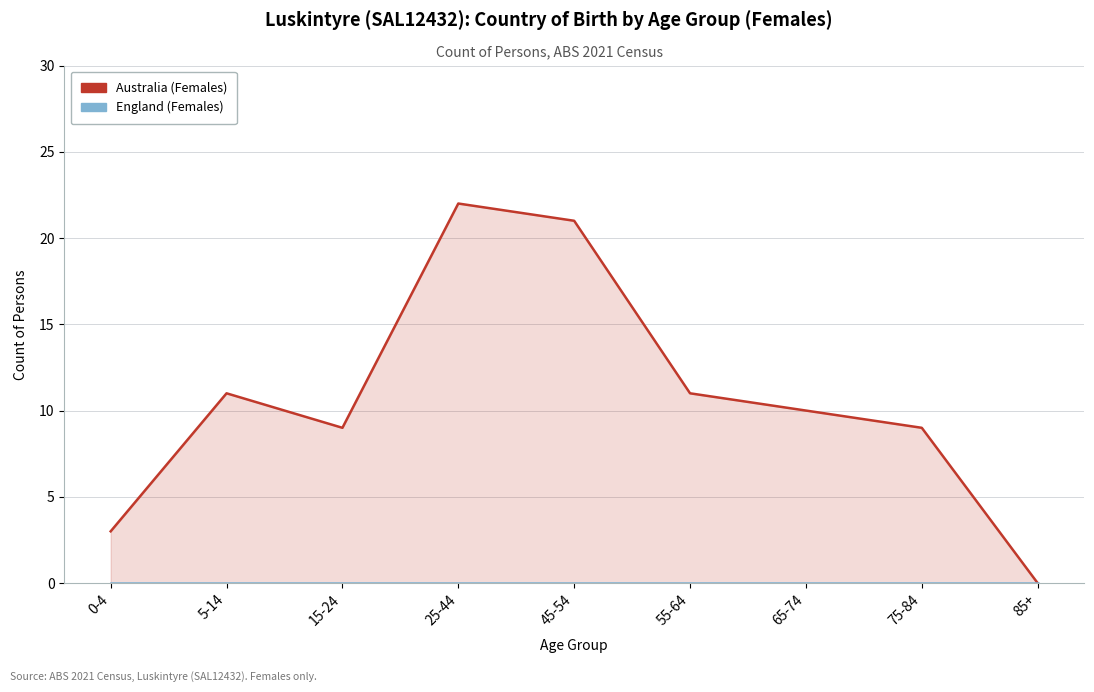

What is the greatest value displayed?

22